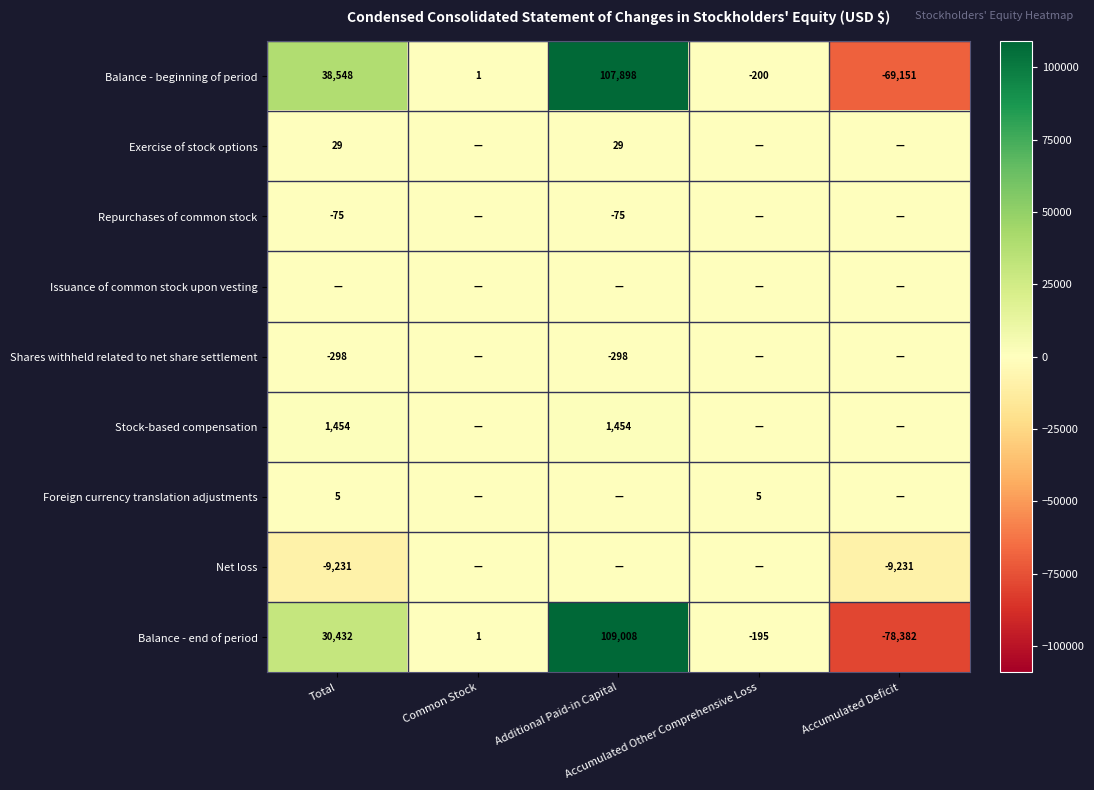

Between Total and Accumulated Deficit, which is larger?

Total